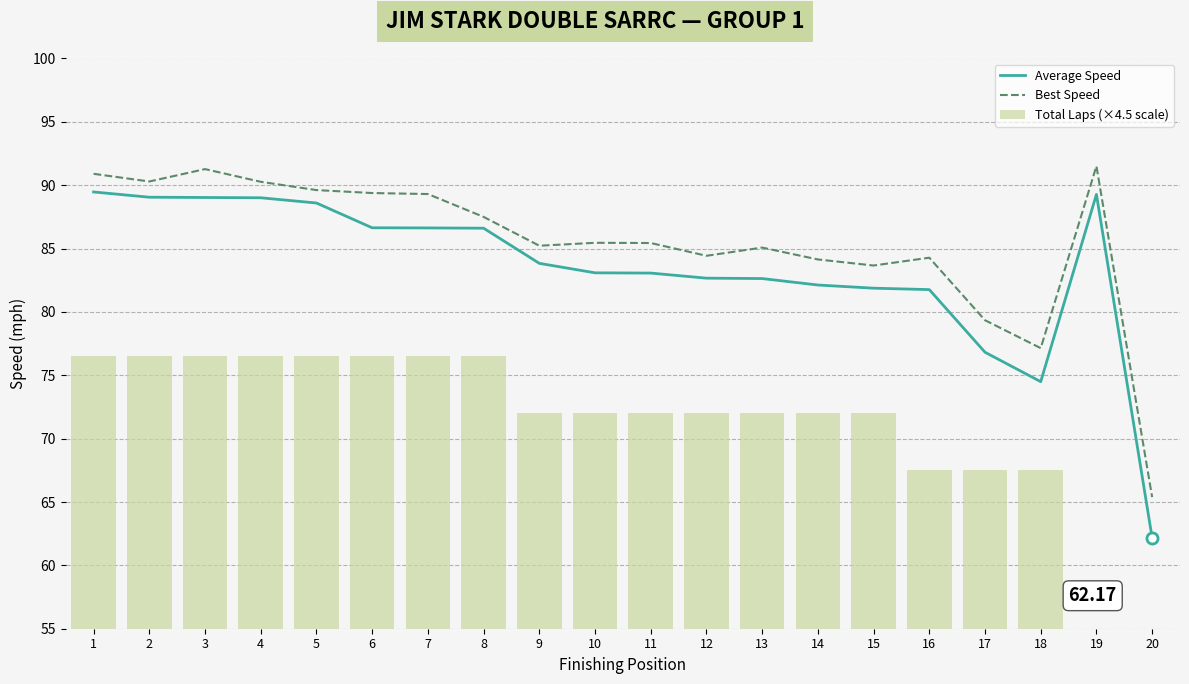

How many data points does each series have?

20